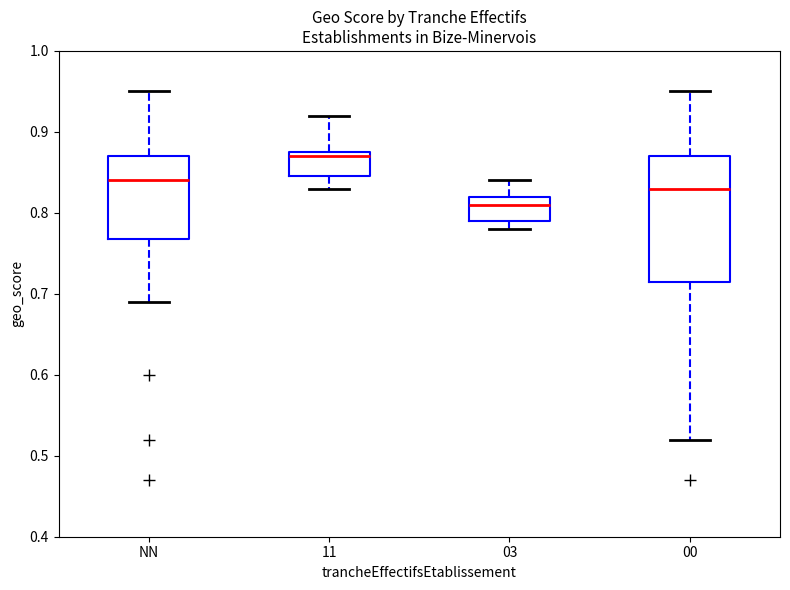

Which box's median line is the lowest?

03